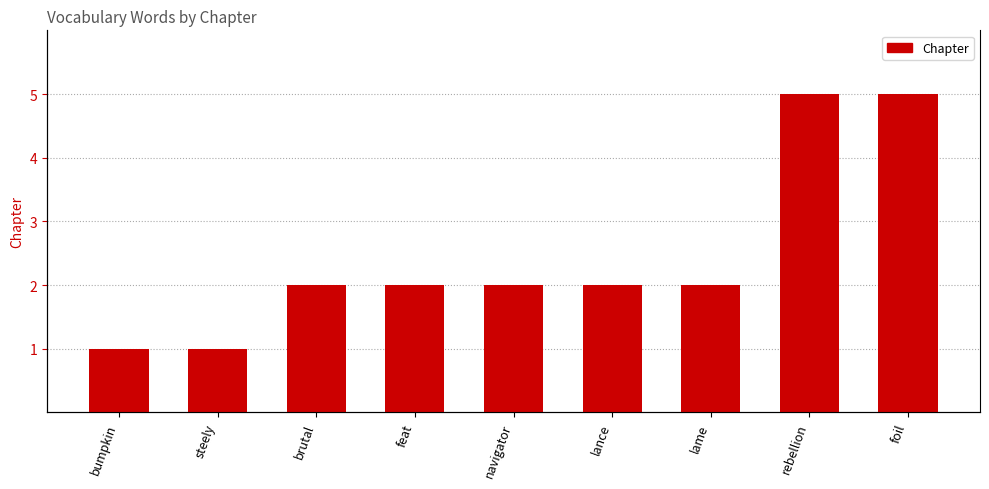

At which label is the value closest to 3?

brutal